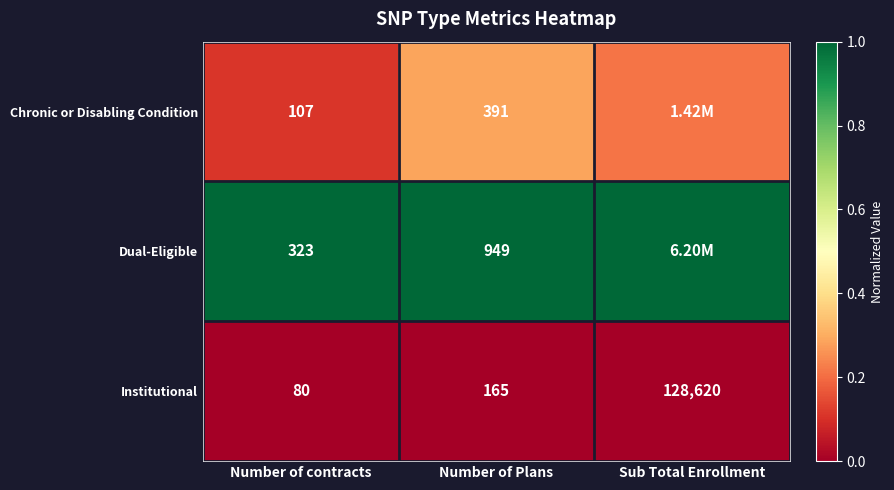

True or false: Chronic or Disabling Condition has a value of 0.4 at Number of Plans.

False